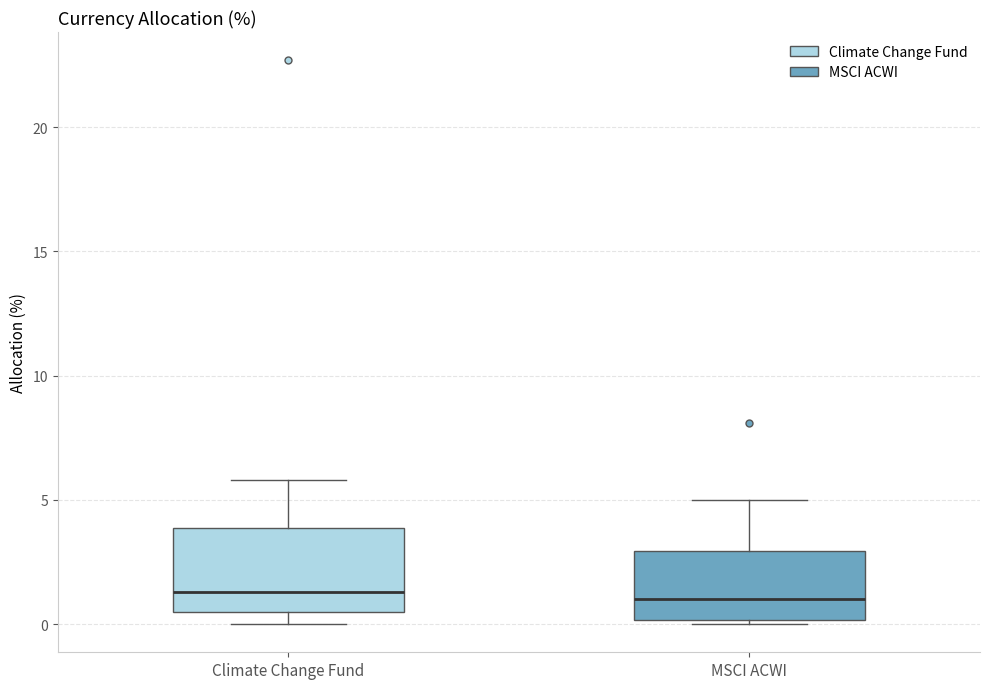

Which box is the tallest, from its lower edge to its upper edge?

Climate Change Fund